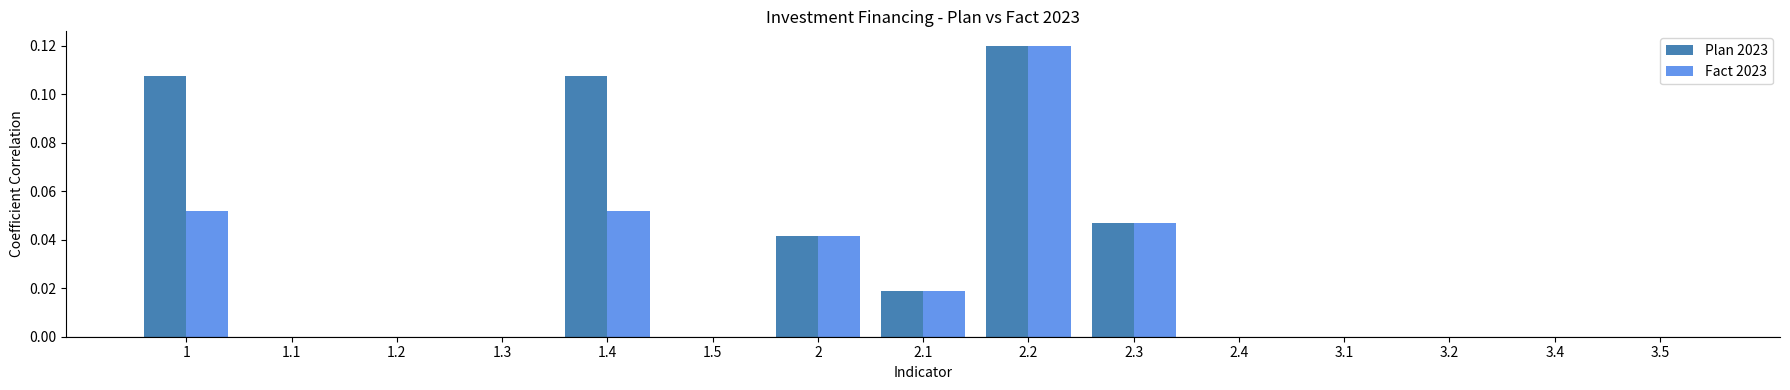

True or false: Plan 2023 has a value of 0.0 at 3.4.

True